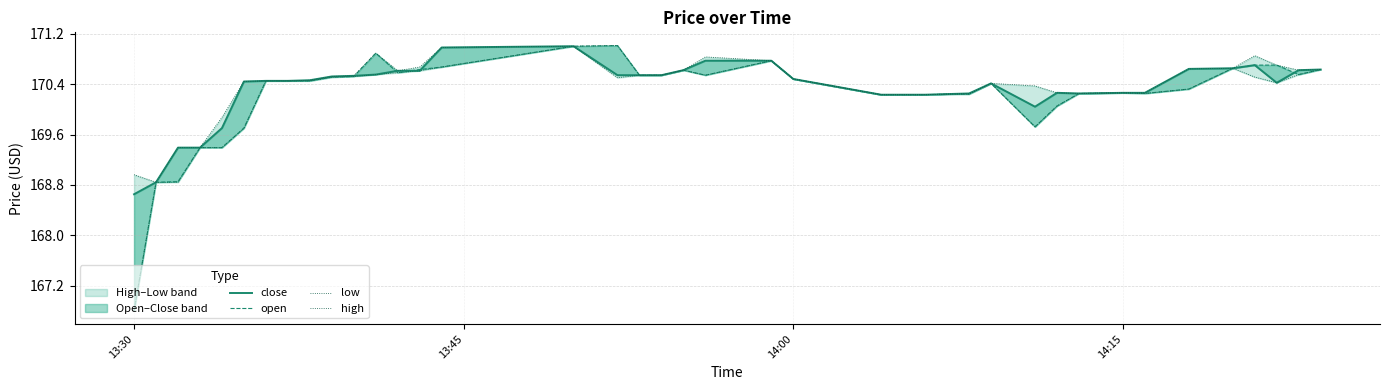

Does the chart have visible grid lines?

Yes